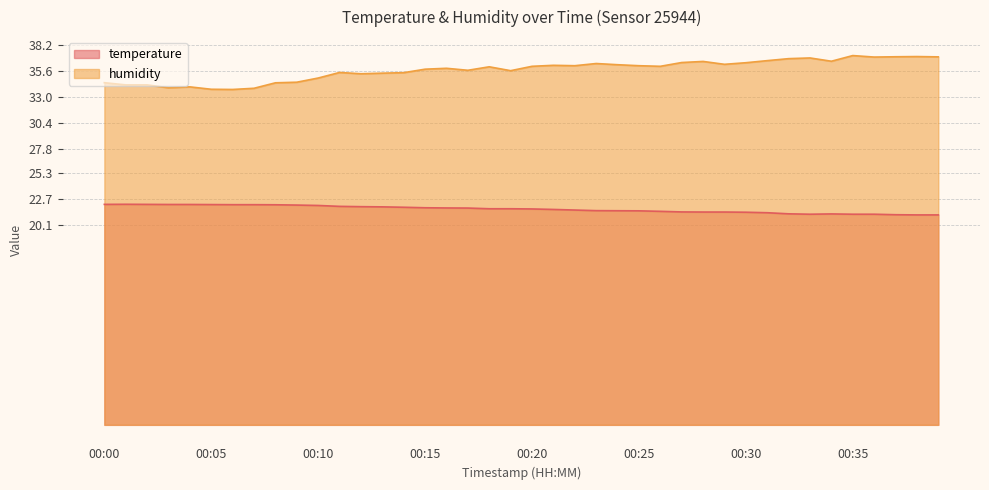

How many lines are shown in the chart?

2